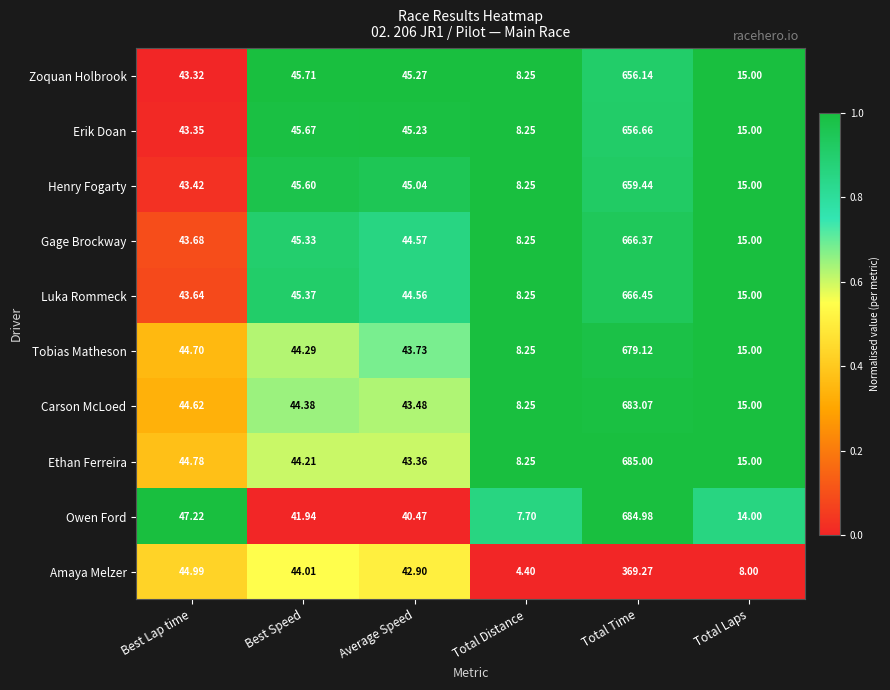

Which series has the widest spread of values?

Owen Ford